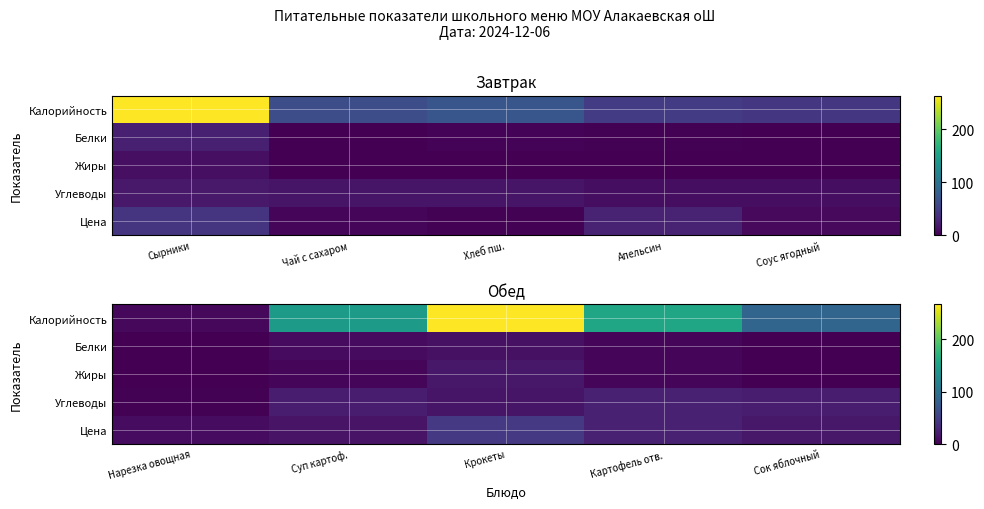

Rank the series at Крокеты from lowest to highest value.

Белки, Углеводы, Жиры, Цена, Калорийность